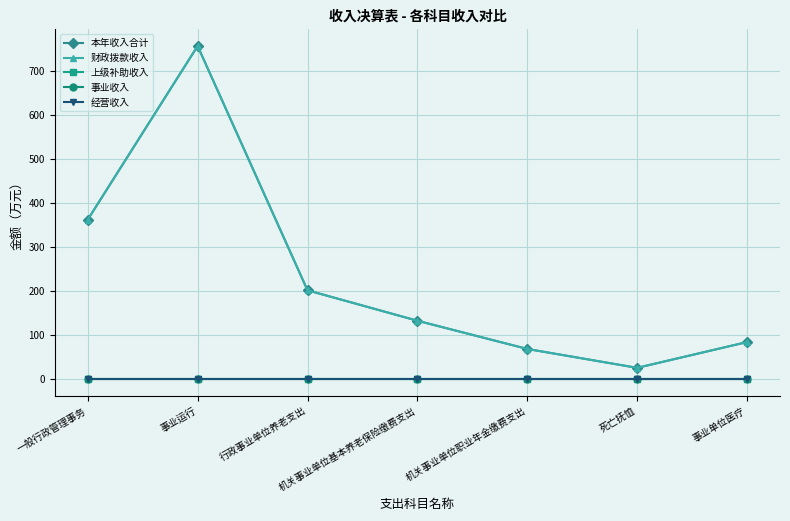

Does the chart have visible grid lines?

Yes